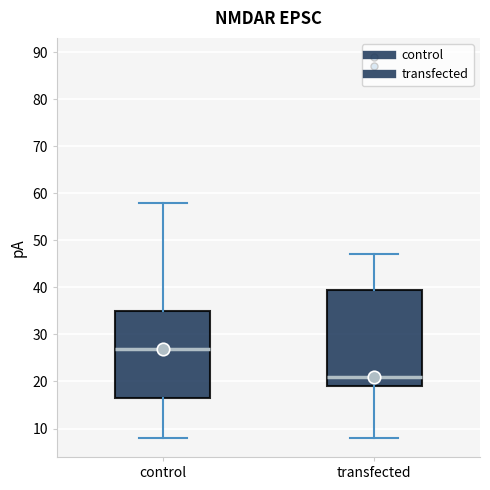

Reading left to right, transcribe this box plot: for each box, give where its median line is, the range the box spans, and where its two whiskers end, as read against the y-axis. The values are not printed on the chart, so give them approximately, as read against the axis.

control: median 27, box 17 to 35, whiskers 8 to 58
transfected: median 21, box 19 to 40, whiskers 8 to 47